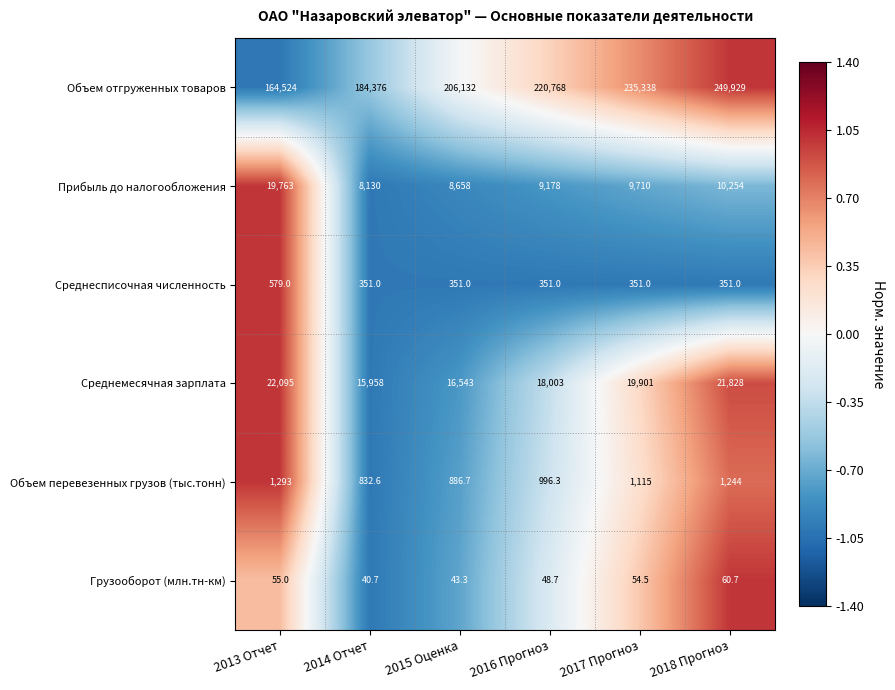

List the series in order of their peak value, lowest first.

Грузооборот (млн.тн-км), Среднесписочная численность, Объем перевезенных грузов (тыс.тонн), Прибыль до налогообложения, Среднемесячная зарплата, Объем отгруженных товаров